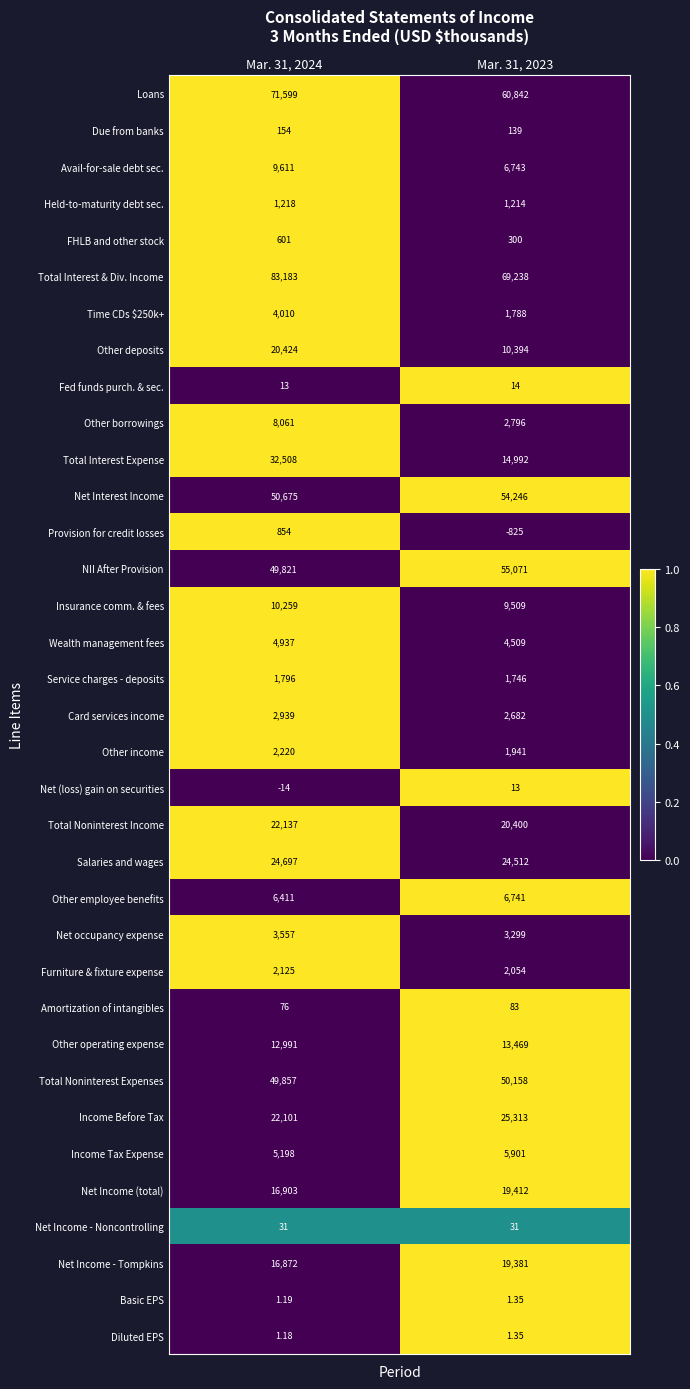

Which series has the widest spread of values?

Total Interest Expense